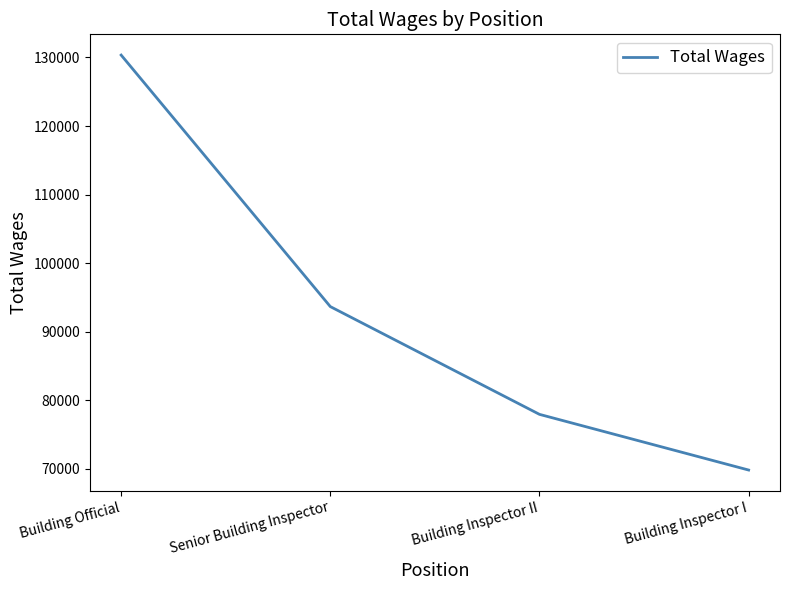

Rank the categories by value from lowest to highest.

Building Inspector I, Building Inspector II, Senior Building Inspector, Building Official